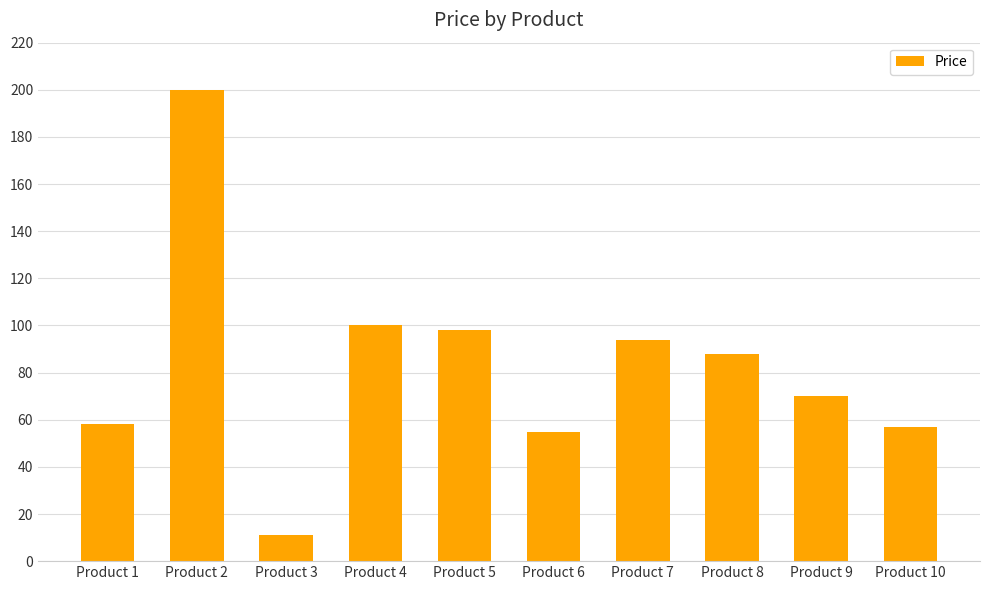

What is the average value?

83